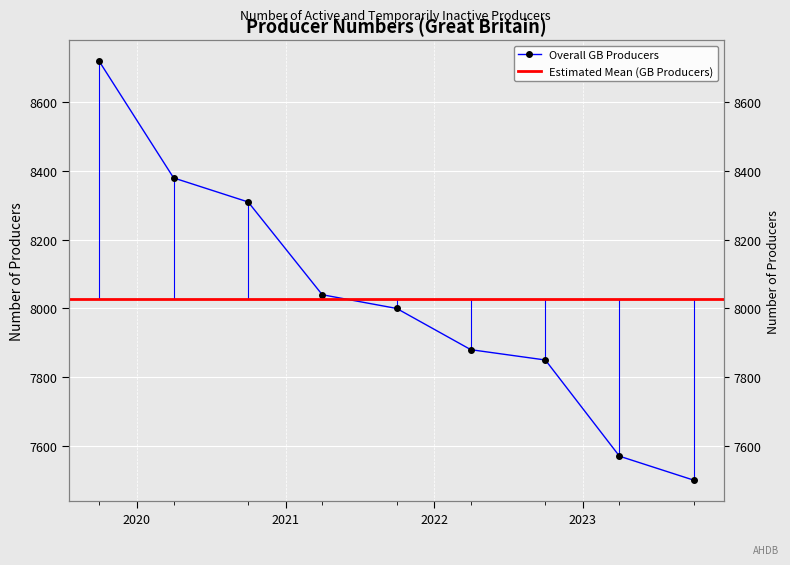

Reading right to left, transcribe all the data shown in this chart.

2023-10-01=7500	2023-04-01=7570	2022-10-01=7850	2022-04-01=7880	2021-10-01=8000	2021-04-01=8040	2020-10-01=8310	2020-04-01=8380	2019-10-01=8720